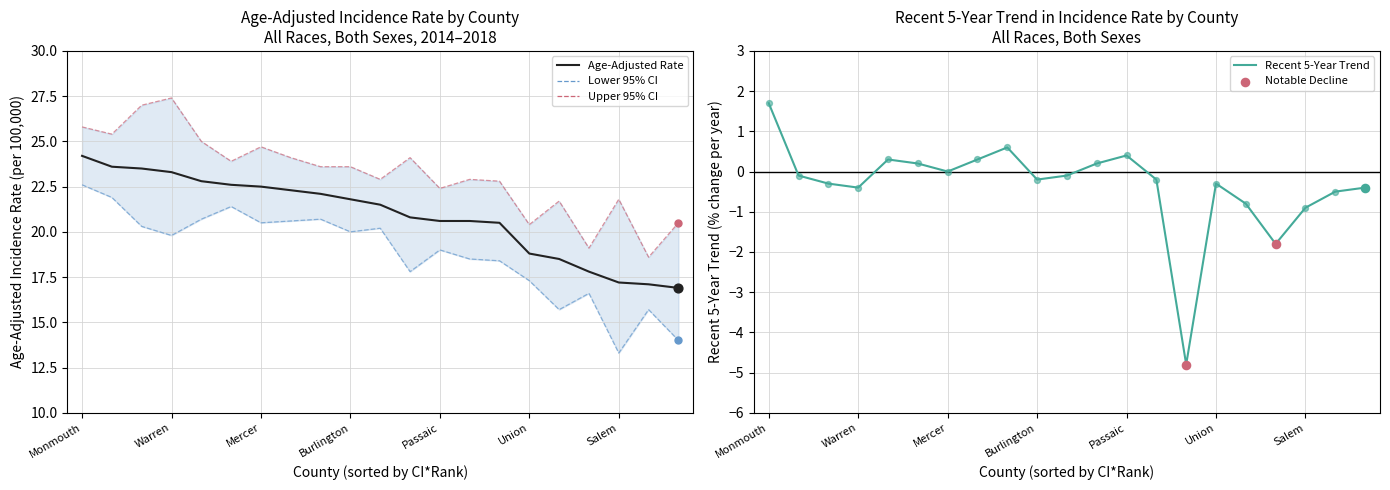

At which category is the sum across all series the highest?

Monmouth